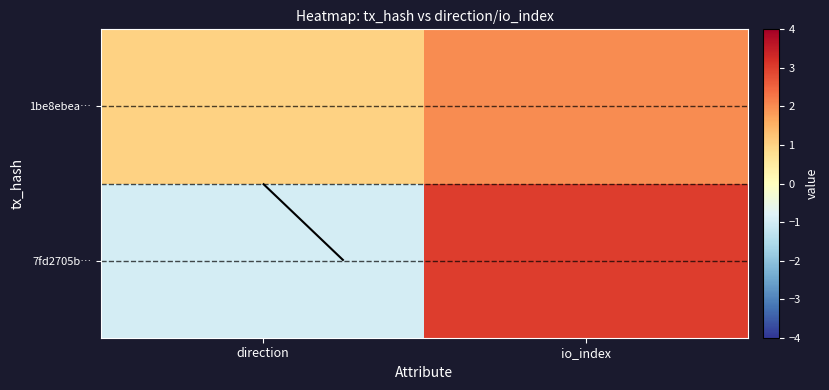

Which category has the highest value across all series?

io_index